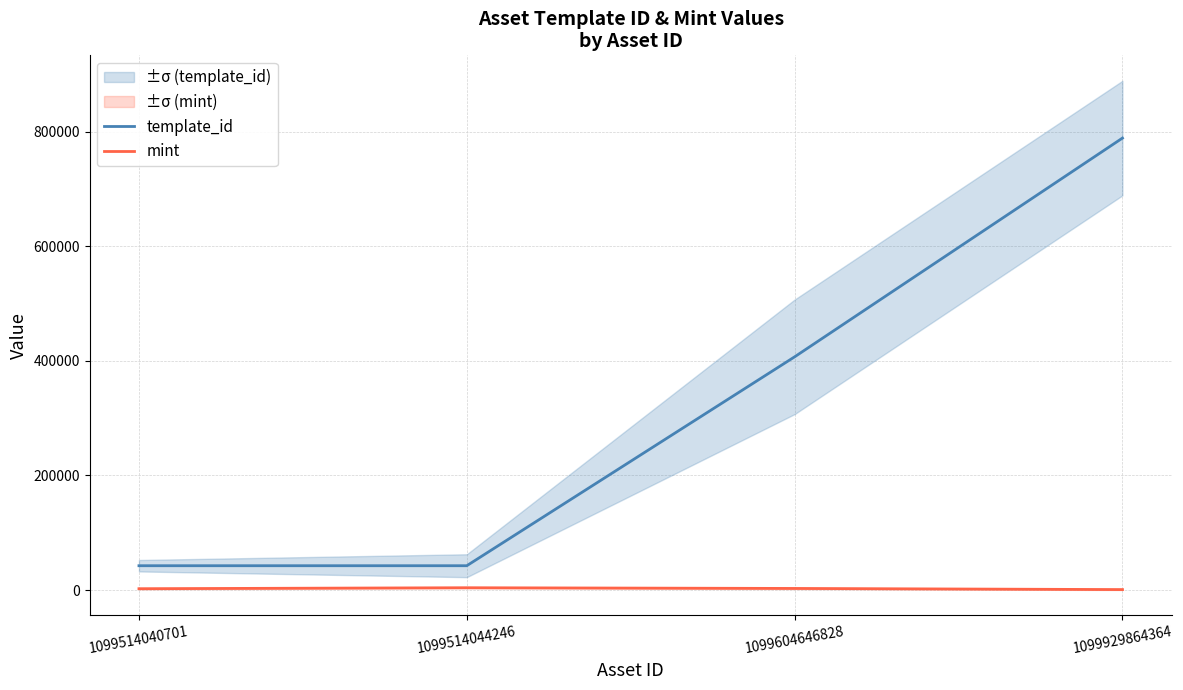

Is the value of mint at 1099929864364 greater than the value of template_id at 1099514044246?

No